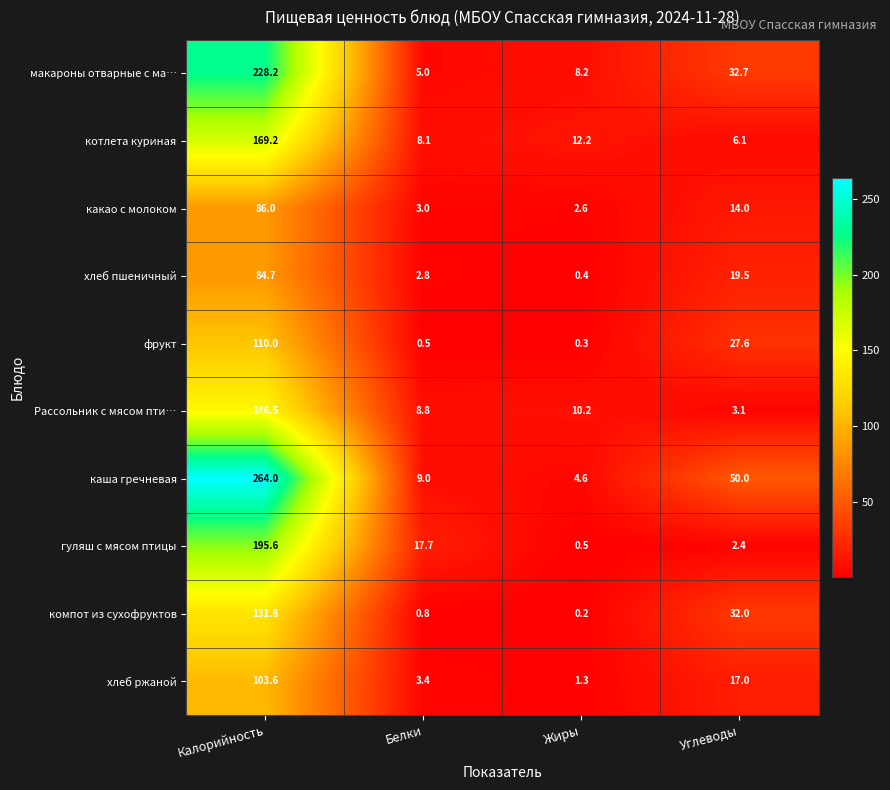

Rank the series by their maximum value, from highest to lowest.

каша гречневая, макароны отварные с ма…, гуляш с мясом птицы, котлета куриная, Рассольник с мясом пти…, компот из сухофруктов, фрукт, хлеб ржаной, какао с молоком, хлеб пшеничный